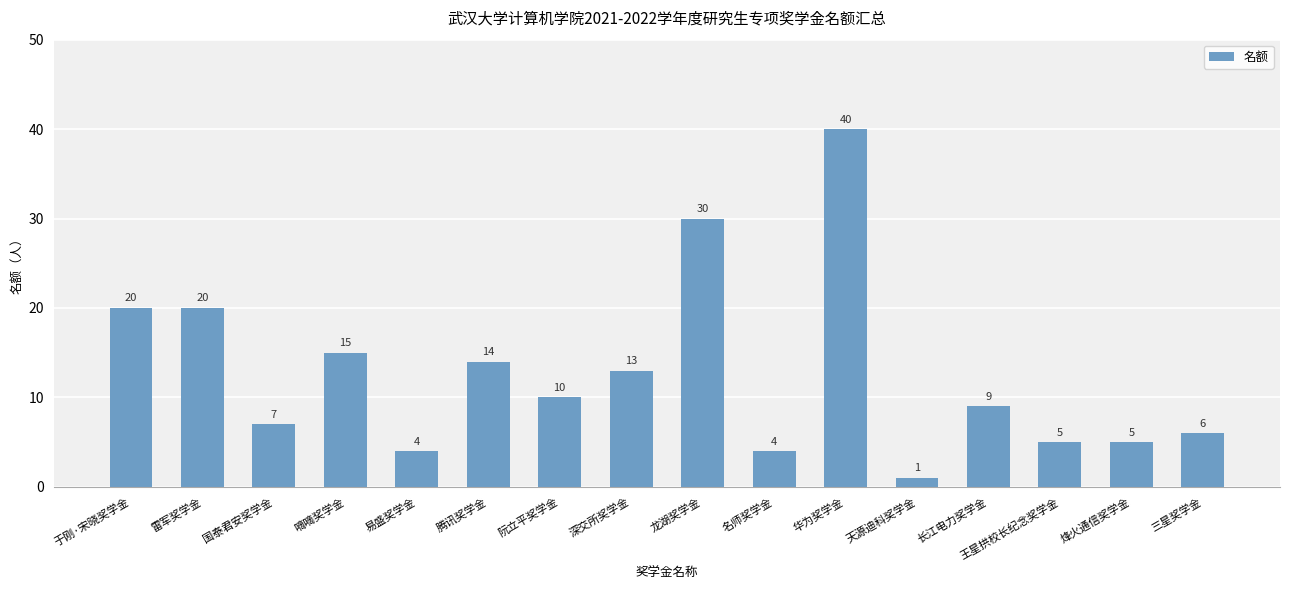

What is the label of the 10th bar from the right?

阮立平奖学金